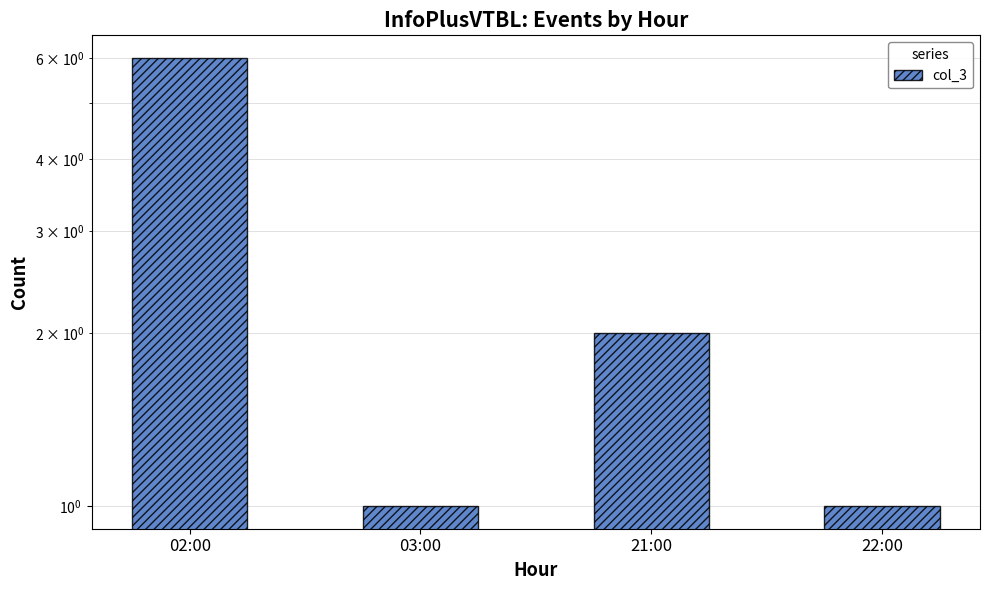

Reading right to left, what are all the values shown in this chart?

22:00=1	21:00=2	03:00=1	02:00=6